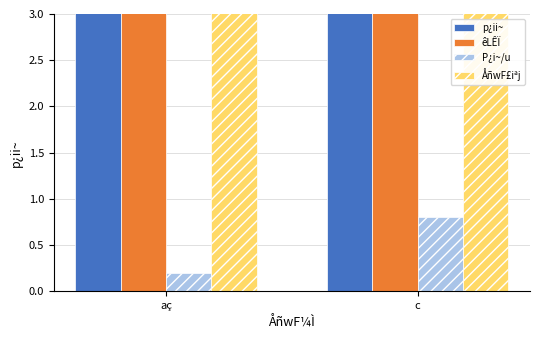

Rank the series at aç from lowest to highest value.

P¿i~/u, p¿ii~, ÅñwF£iªj, êLÊÏ